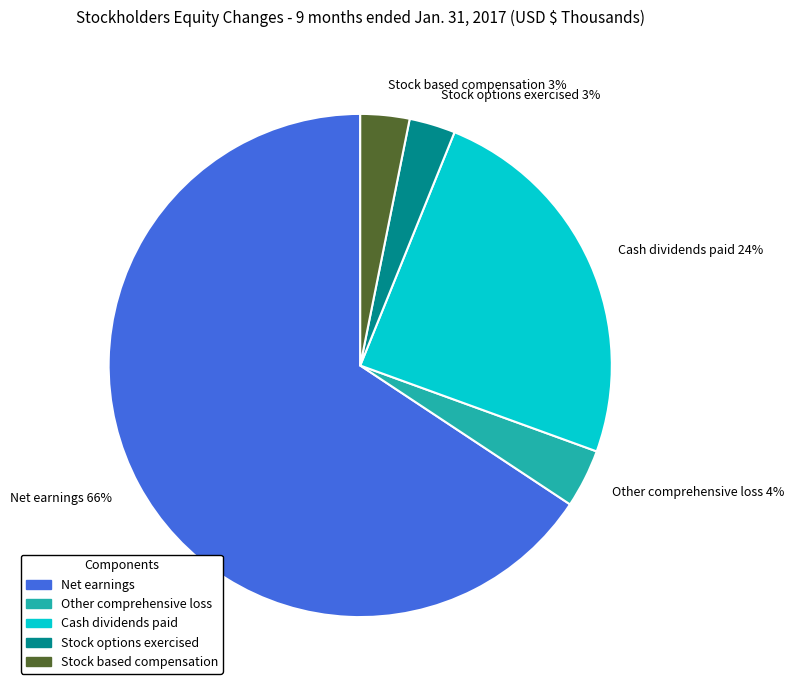

Is it true that Other comprehensive loss is 4% of the pie?

True